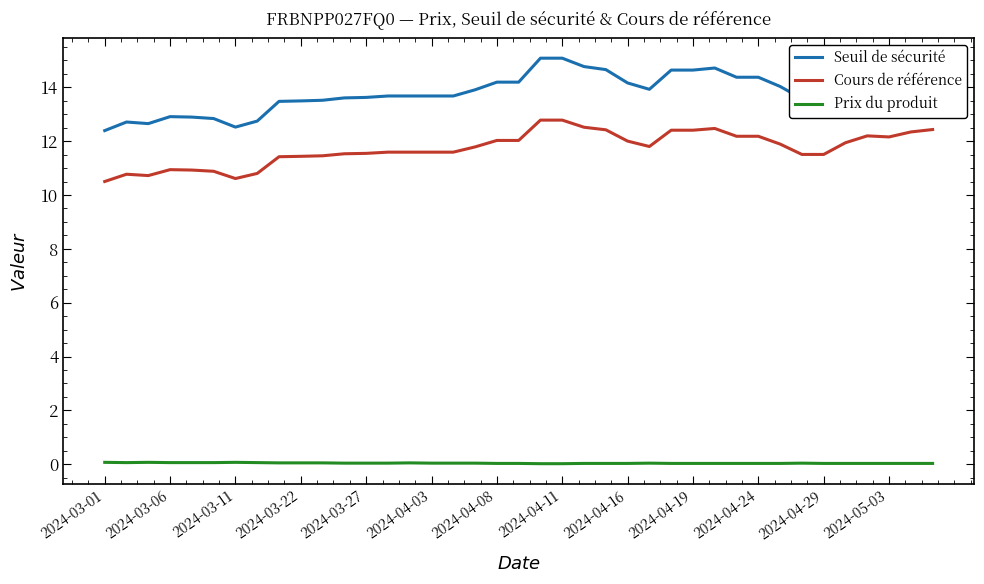

Count the number of categories in the chart.

39